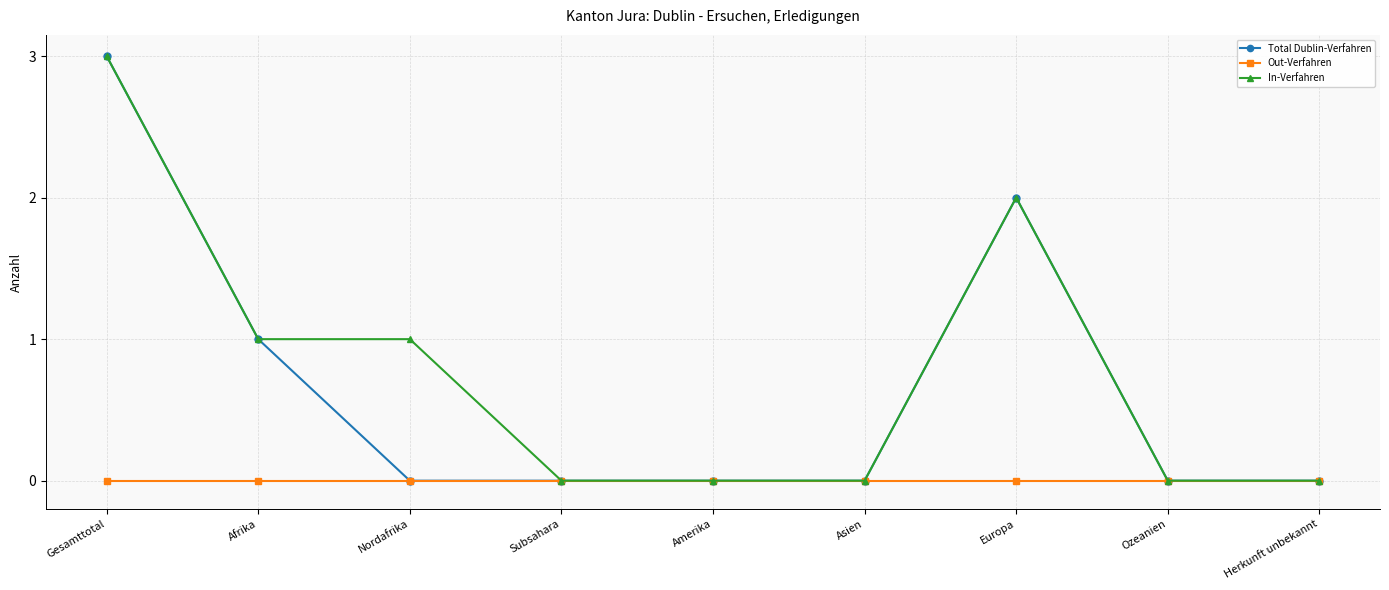

What is the label of the 4th point from the right?

Asien